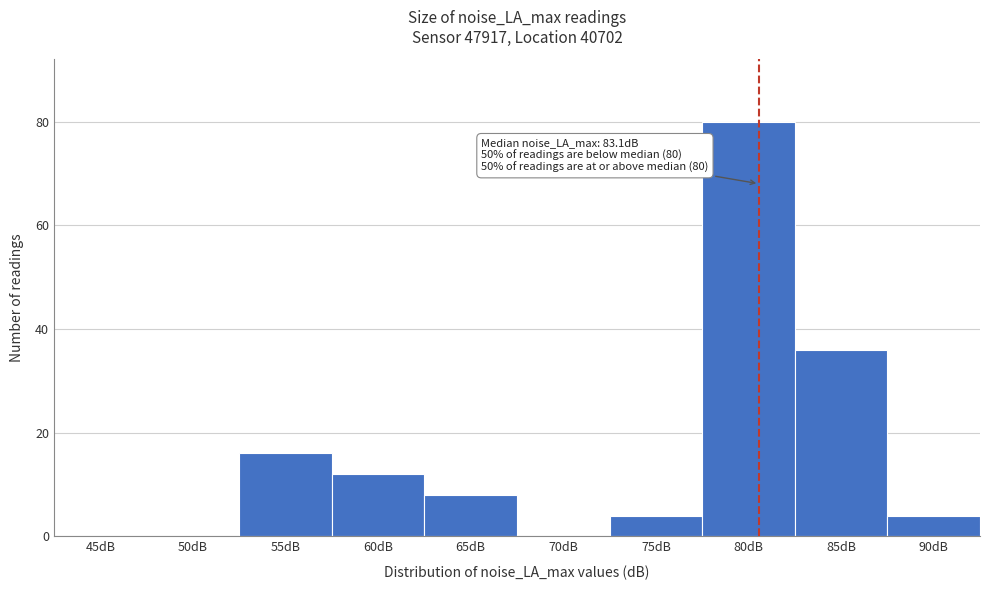

Reading left to right, transcribe all the data shown in this chart.

45dB=0	50dB=0	55dB=16	60dB=12	65dB=8	70dB=0	75dB=4	80dB=80	85dB=36	90dB=4